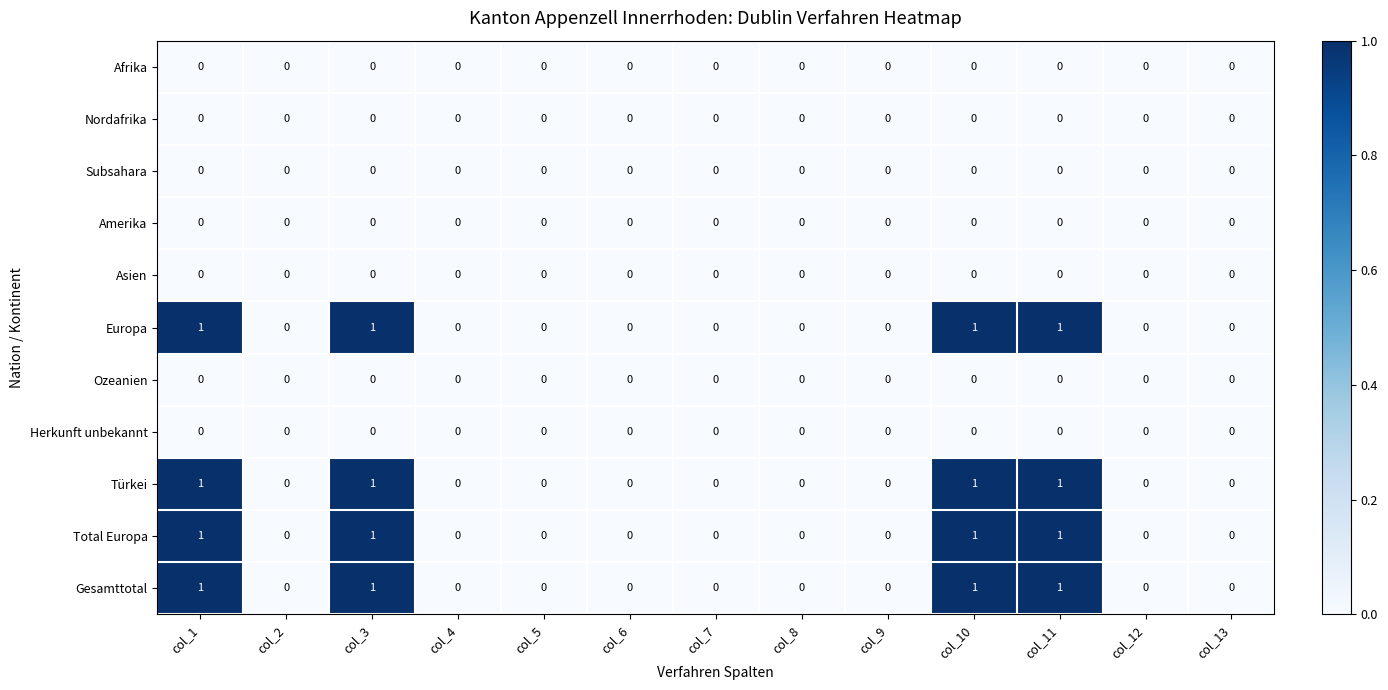

Is the value of Total Europa at col_1 greater than the value of Gesamttotal at col_8?

Yes